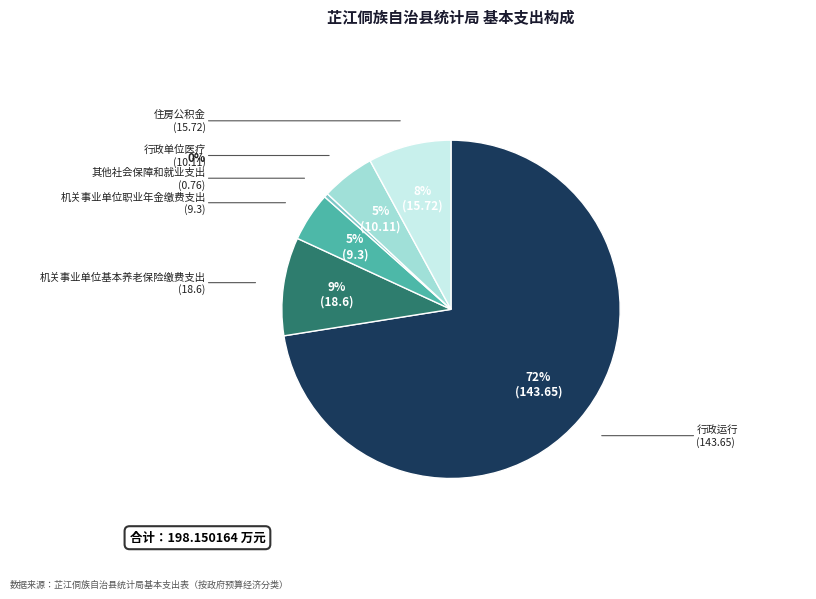

Between 行政单位医疗 and 行政运行, which is larger?

行政运行